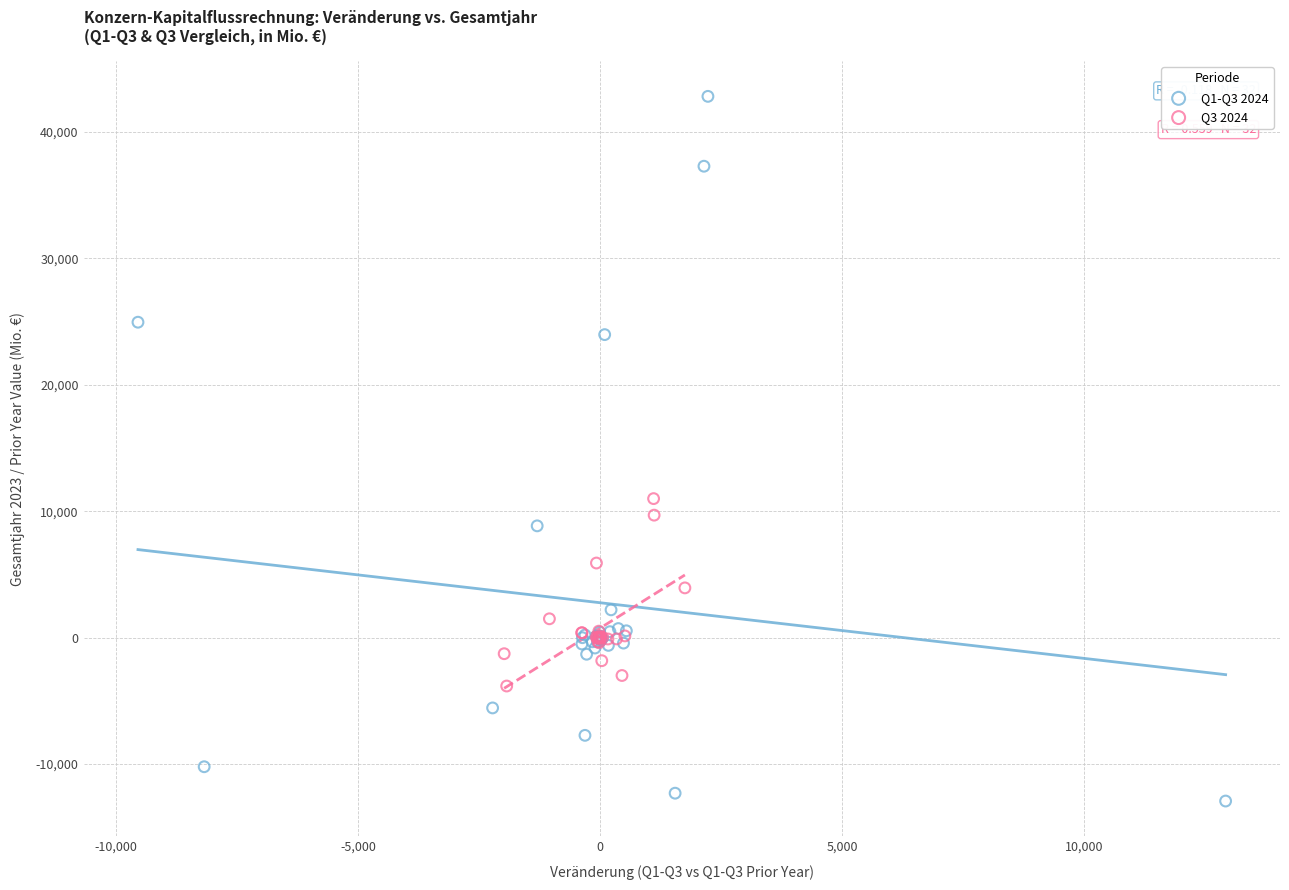

Which series reaches the maximum Y coordinate?

Q1-Q3 2024